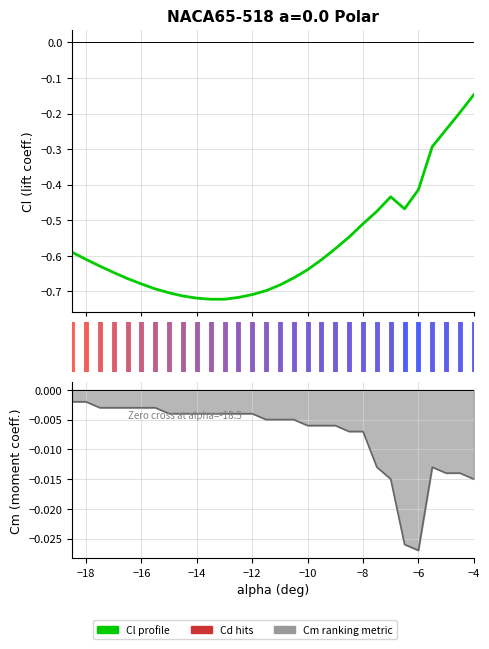

How many interior local peaks does the Cl series have?

1